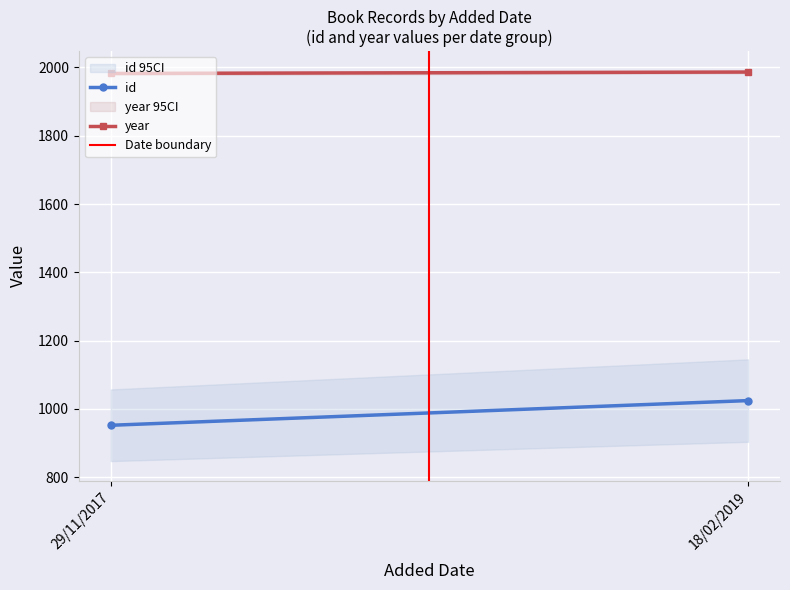

At which label does Date boundary reach its minimum?

29/11/2017